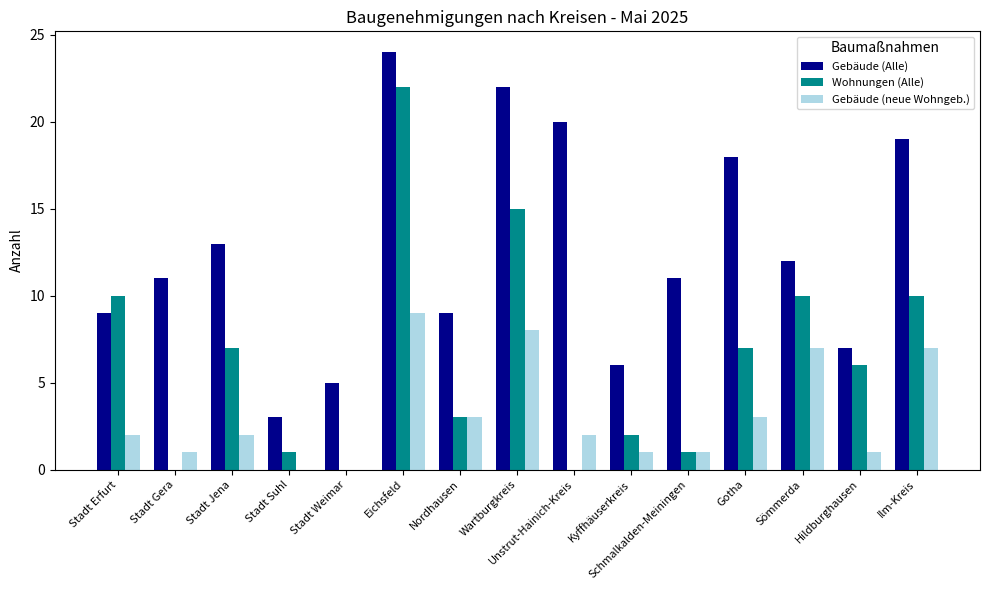

Which series changed the most between Stadt Gera and Hildburghausen?

Wohnungen (Alle)